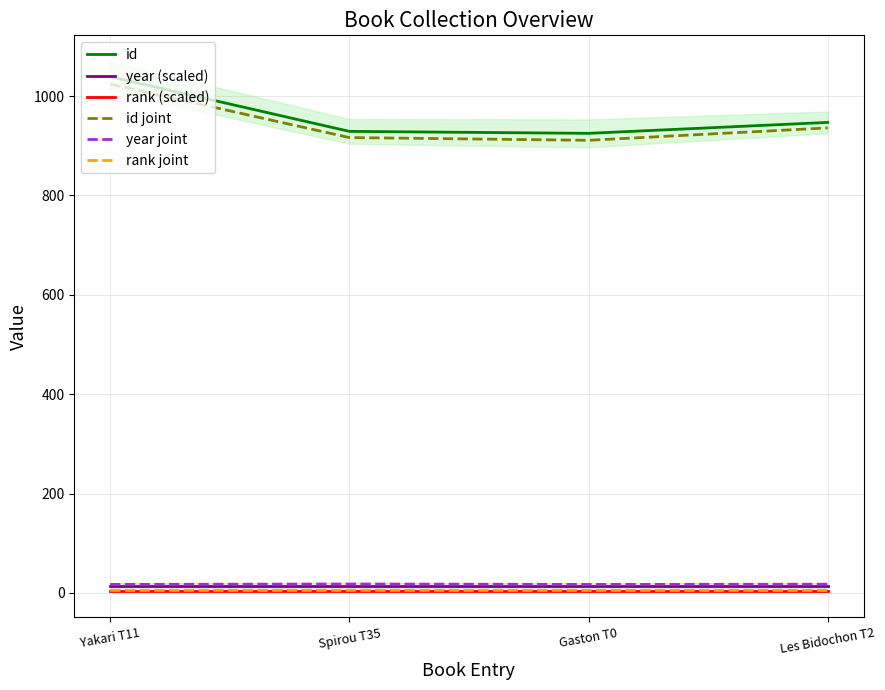

What is the spread (max minus min) of values at Les Bidochon T2?

942.0